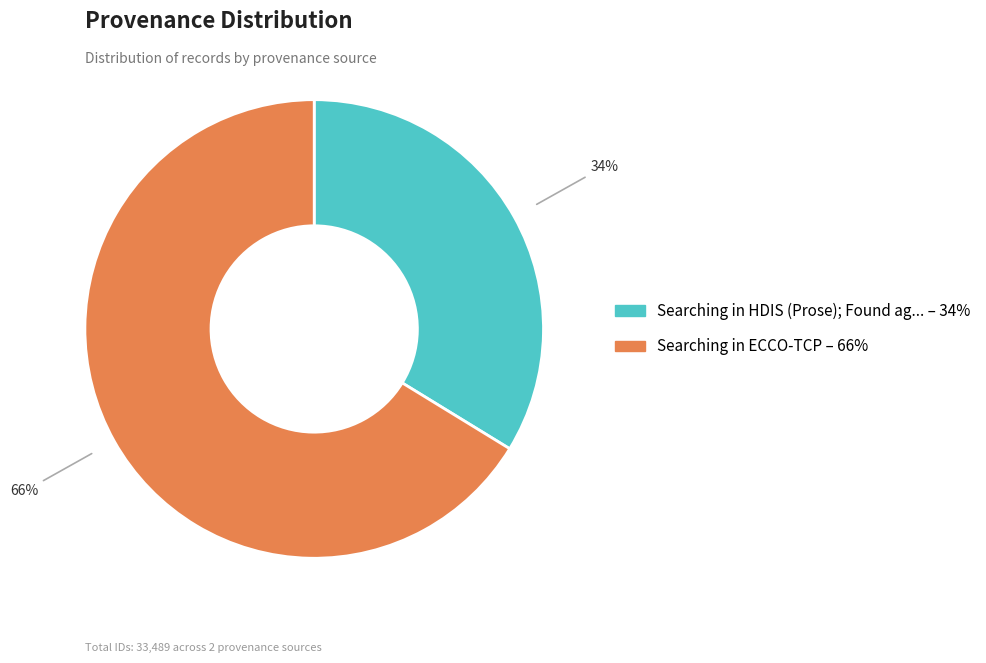

To the nearest percent, what is the average slice percentage?

50%